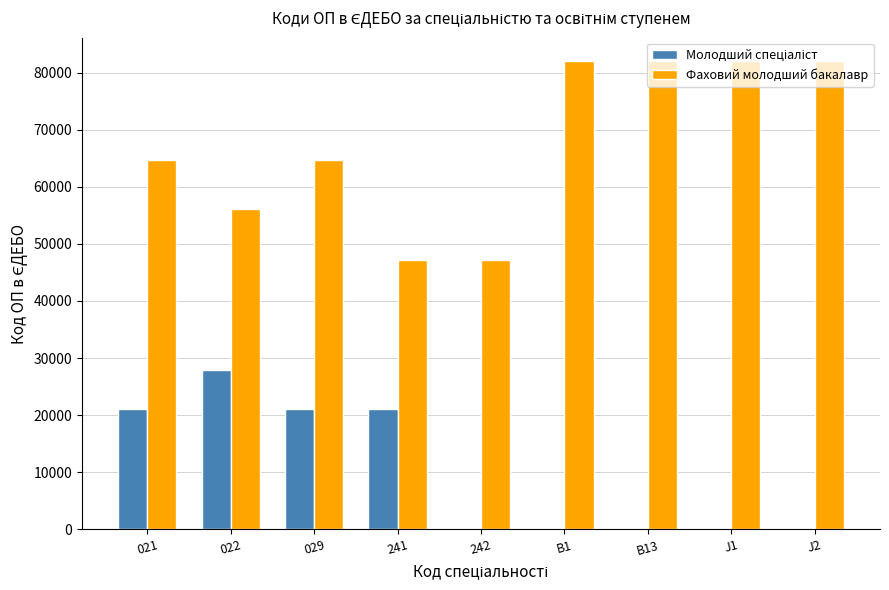

How many categories are shown in the chart?

9